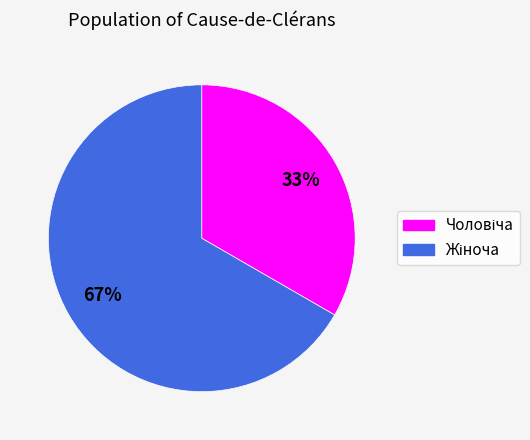

How many segments does this pie chart have?

2